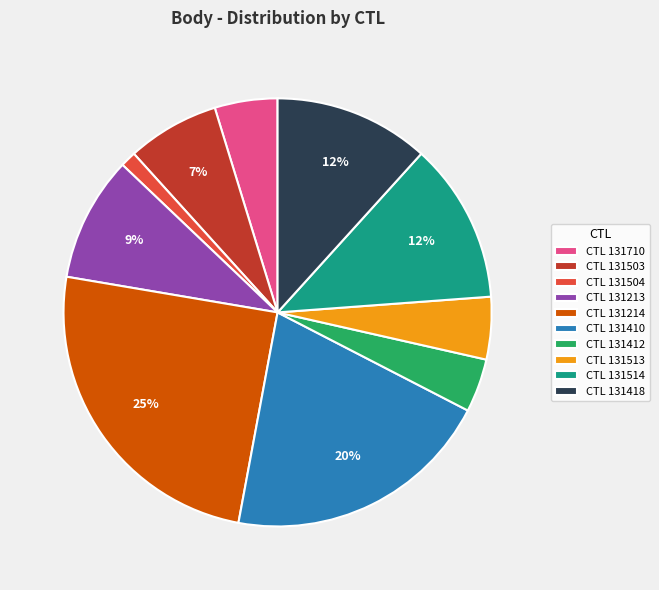

How many slices are in this pie chart?

10